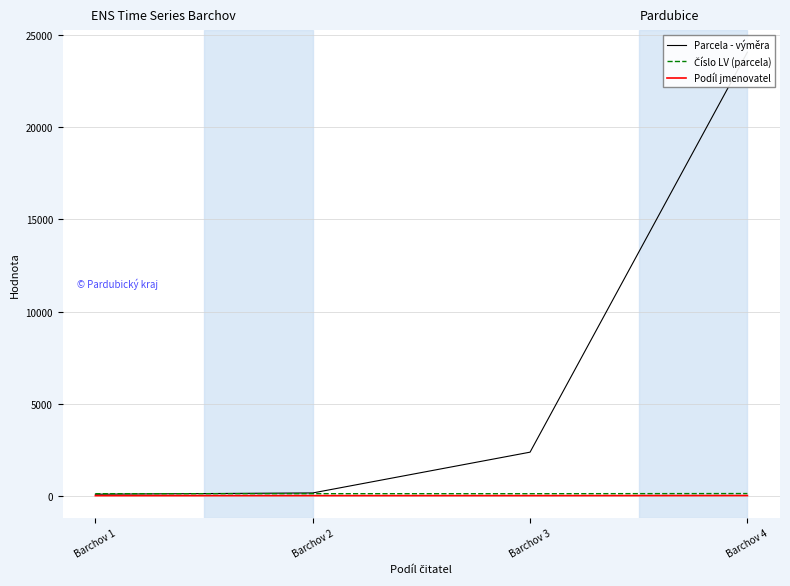

Rank the series at Barchov 1 from highest to lowest value.

Číslo LV (parcela), Parcela - výměra, Podíl jmenovatel